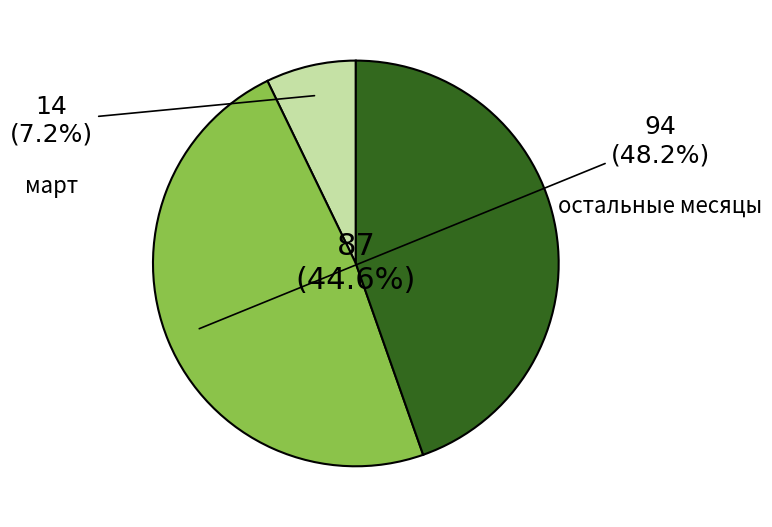

How many segments does this pie chart have?

3